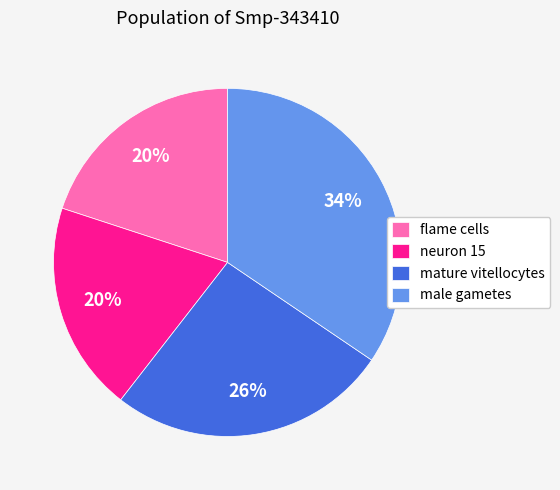

Which has a higher value, male gametes or flame cells?

male gametes